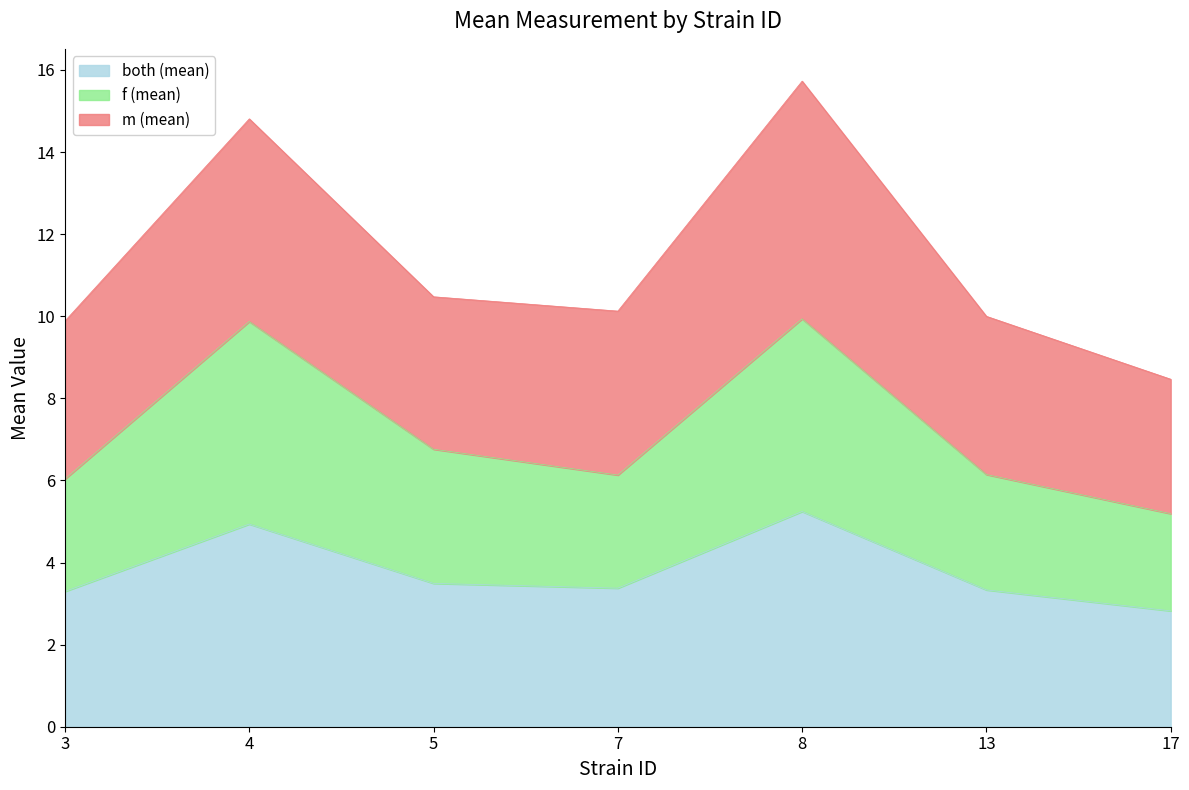

At which label does both (mean) first exceed 3?

3